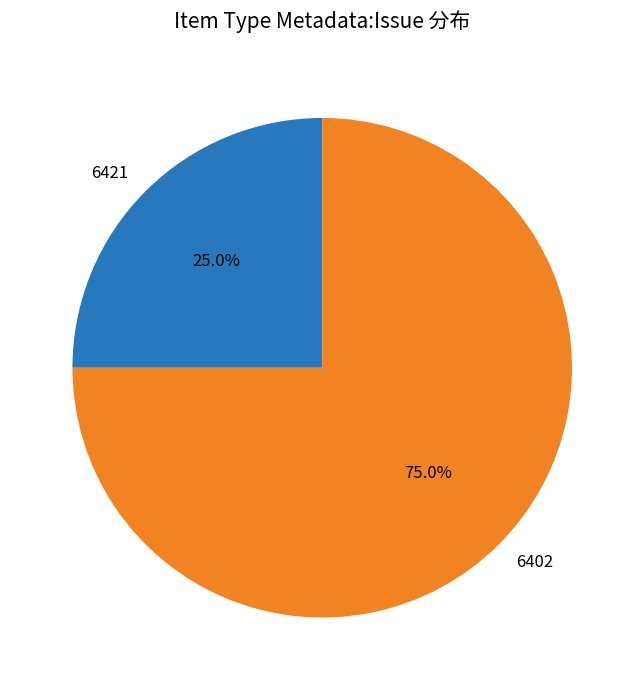

What is the smallest slice in the pie chart?

6421